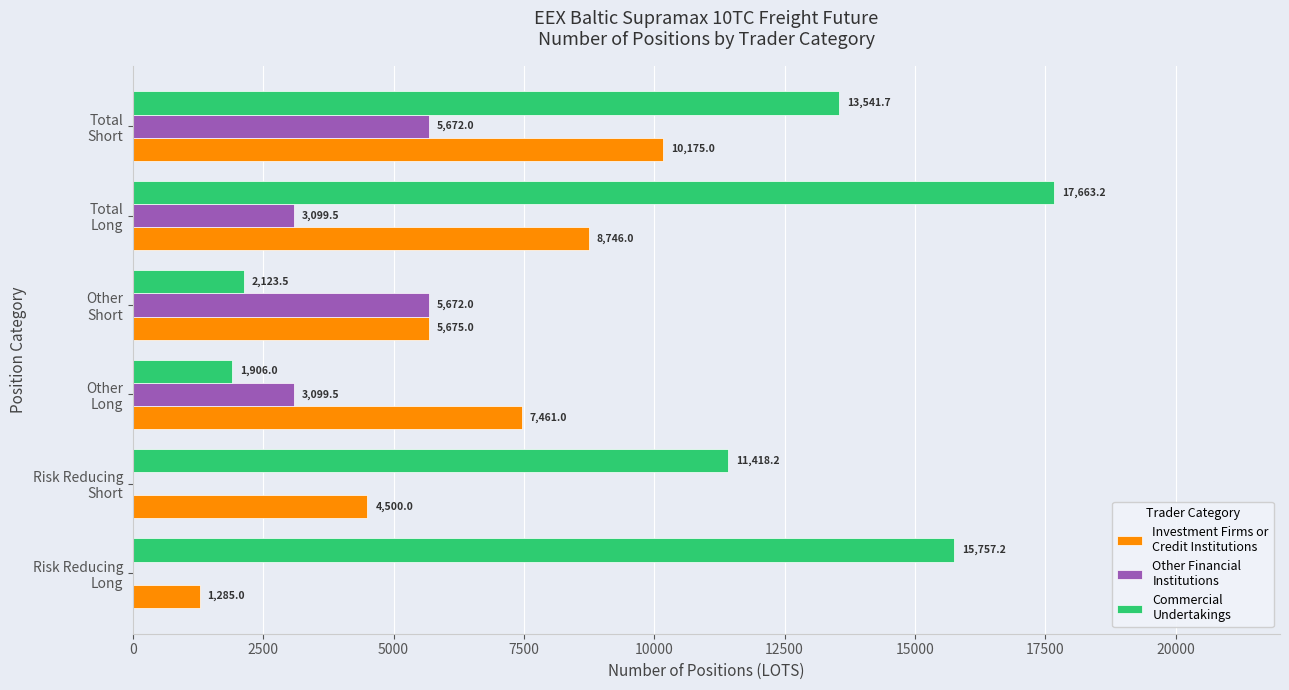

What is the maximum value shown in the chart?

17663.2